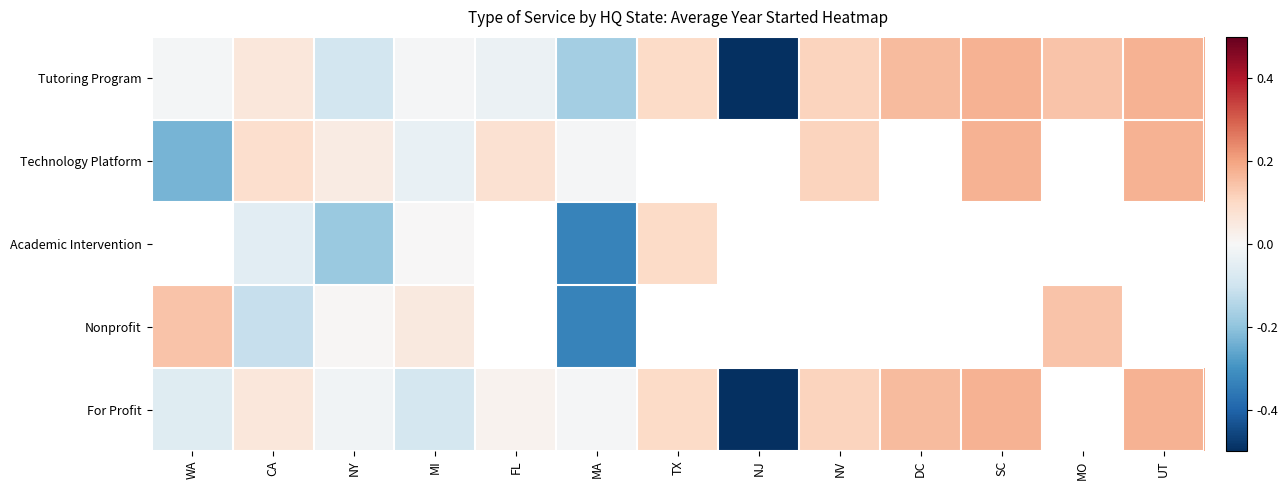

Which series changed the most between MI and DC?

For Profit